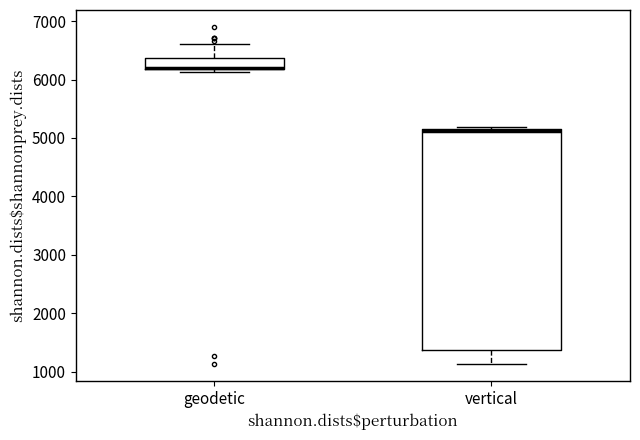

Which box is the tallest, from its lower edge to its upper edge?

vertical